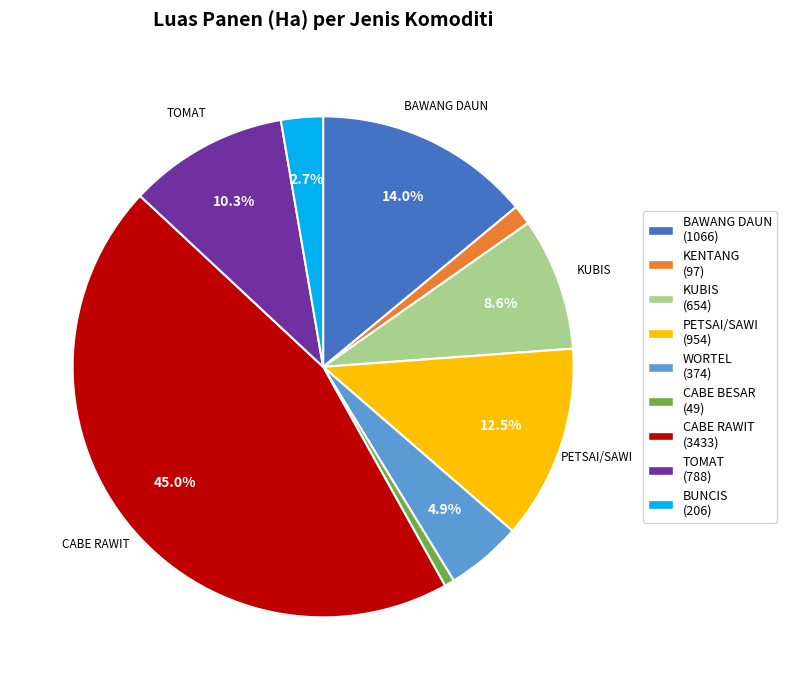

Does any single category account for the majority?

No